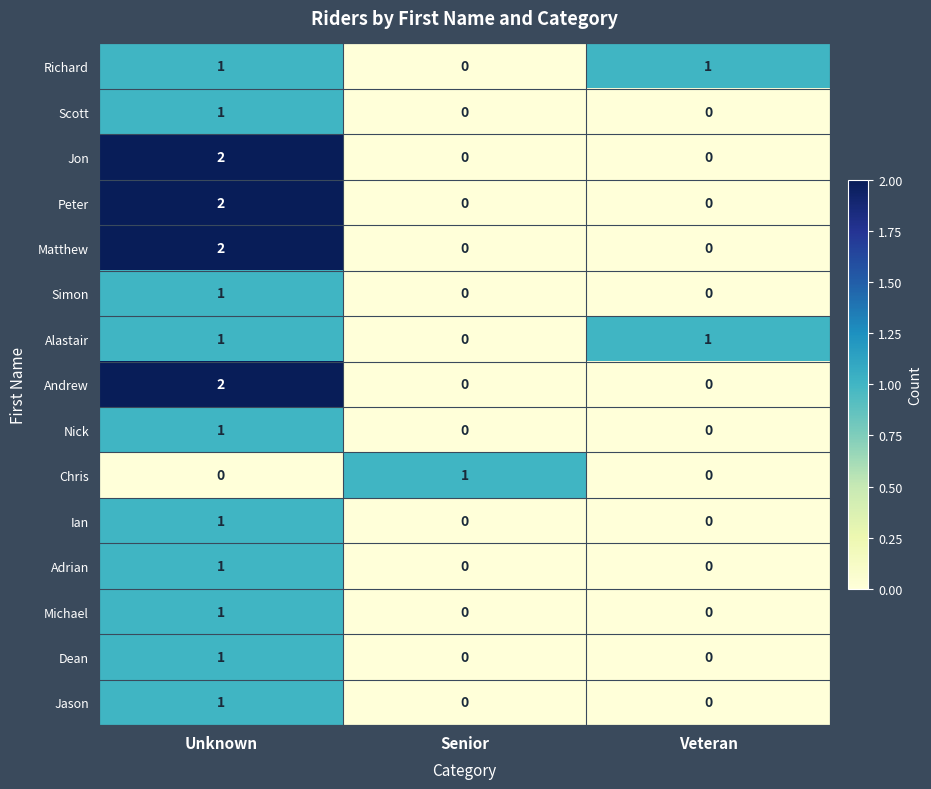

What is the total value across all series at Veteran?

2